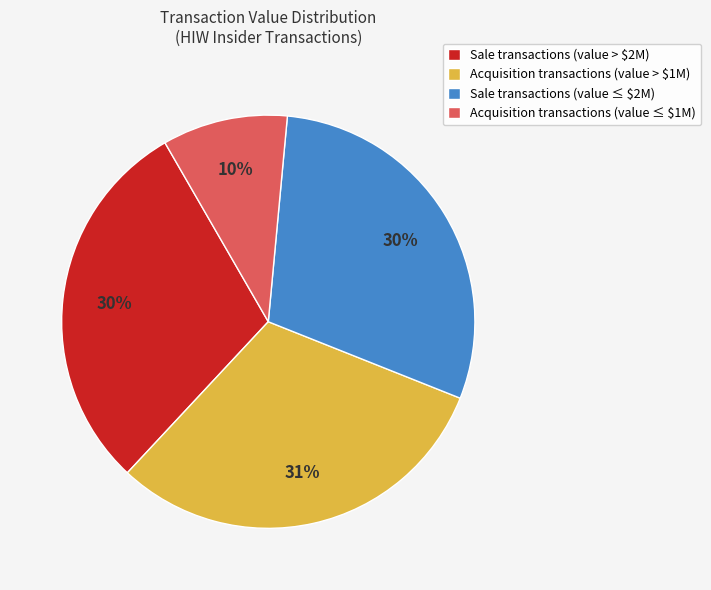

Which category has the biggest portion of the pie?

Acquisition transactions (value > $1M)